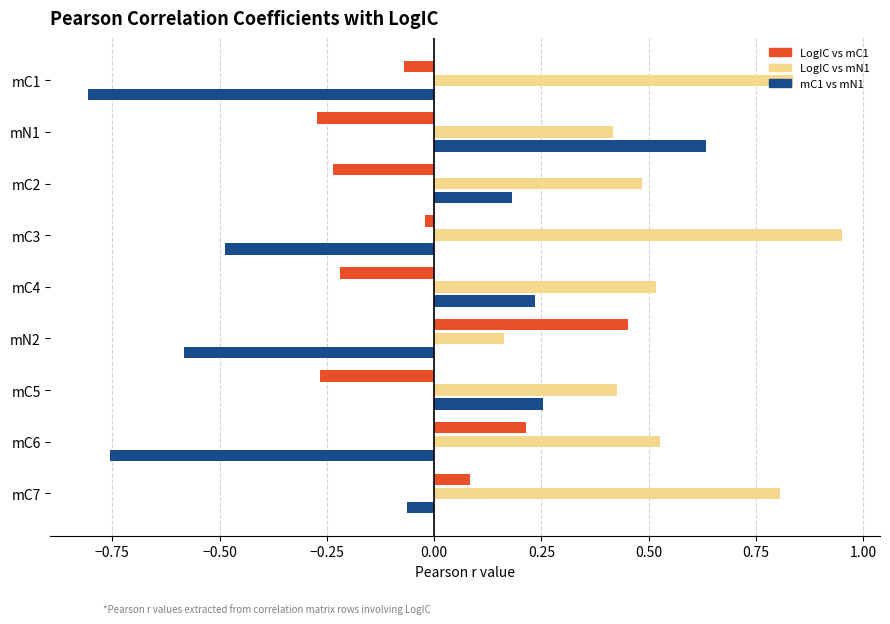

True or false: mC1 vs mN1 has a value of 0.2 at mC2.

True